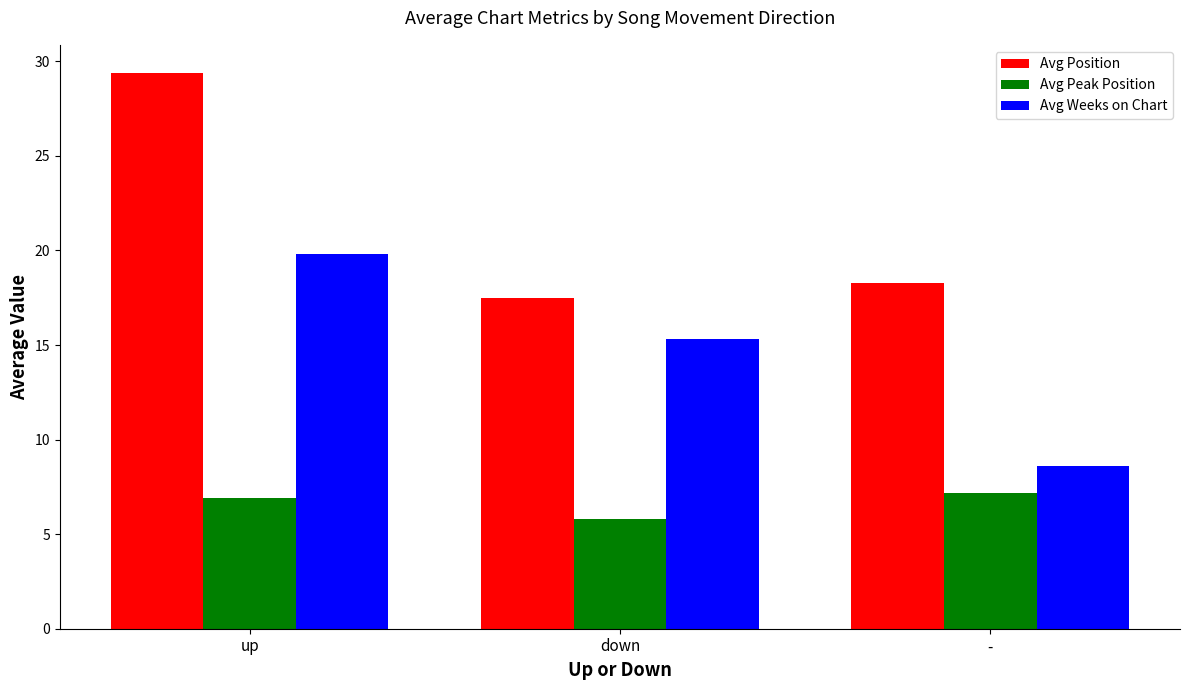

What is the difference between the Avg Weeks on Chart values at up and -?

11.2